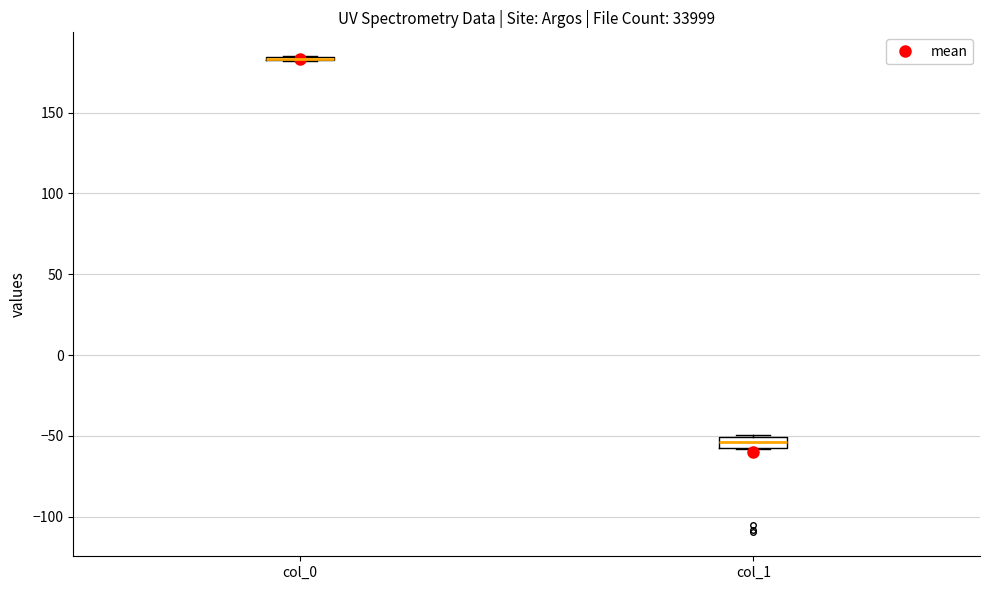

Where is the lower edge of the box for col_1 on the y-axis? The values are not printed on the chart, so give them approximately, as read against the axis.

-55